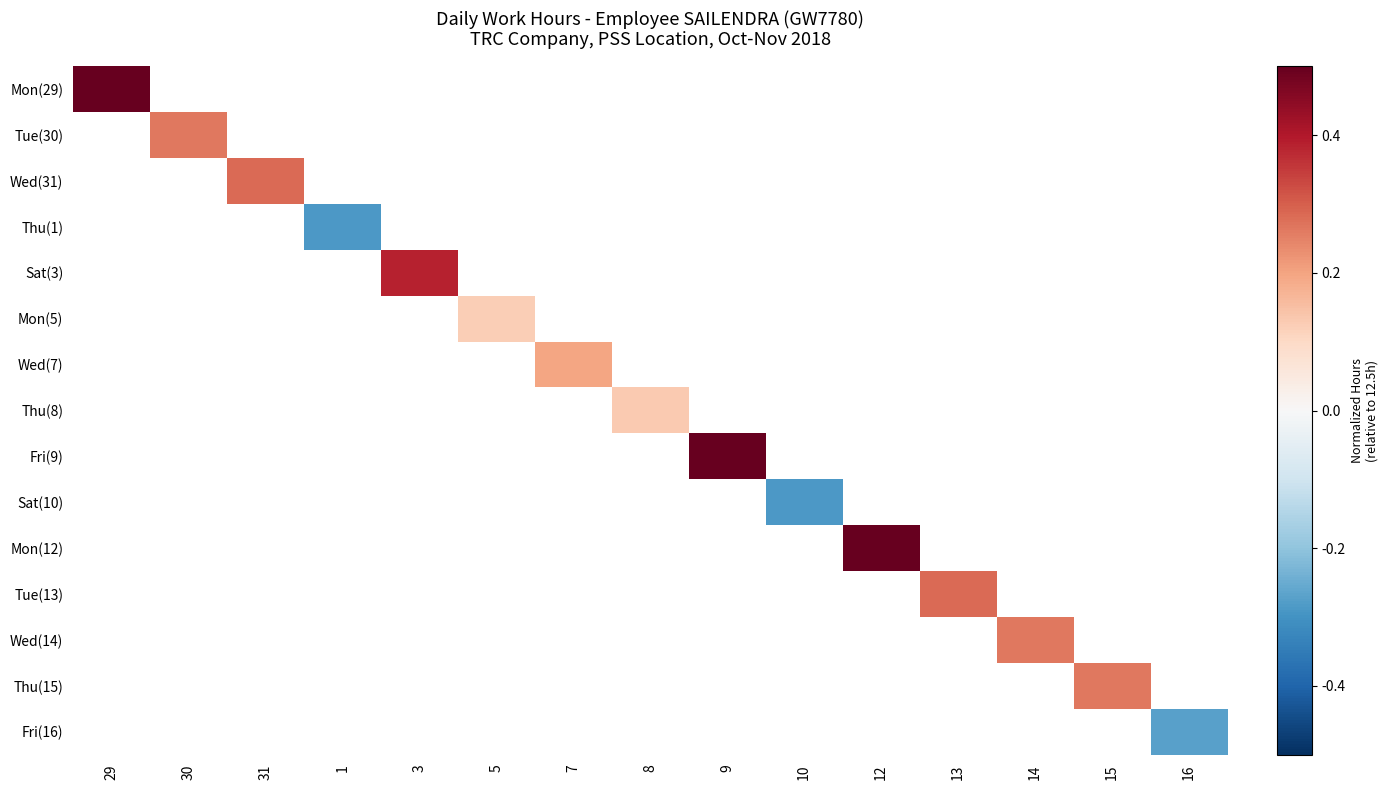

At which label does Mon(29) reach its minimum?

29